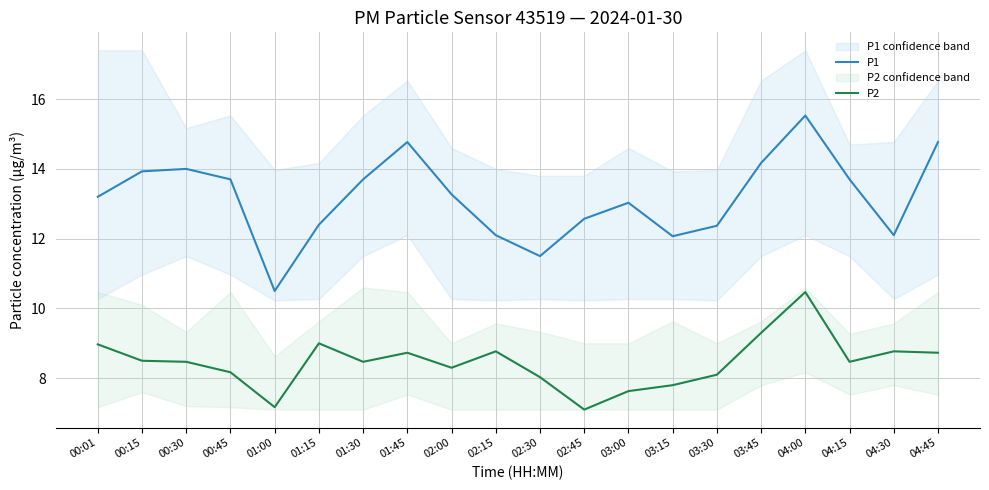

List the series in order of their peak value, lowest first.

P2, P1